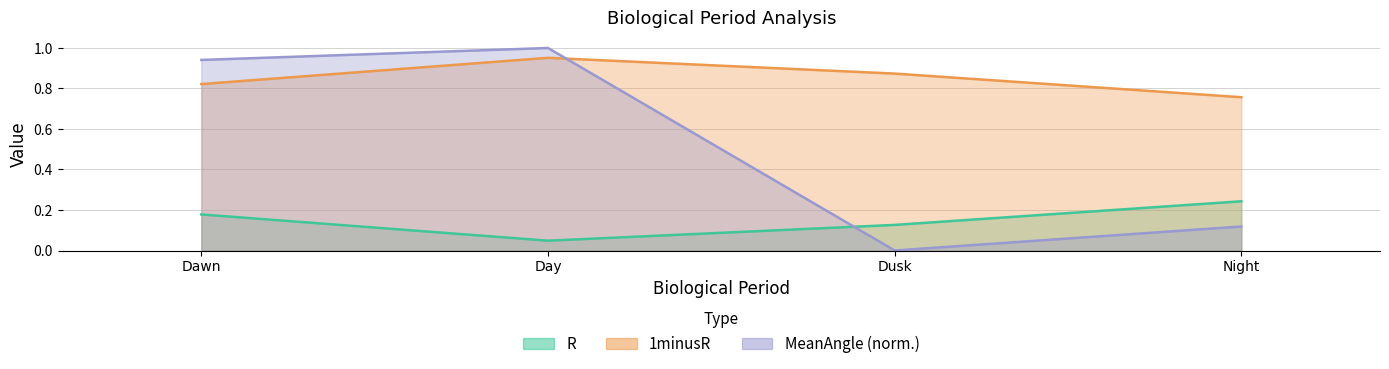

What position from the left is Dawn?

1